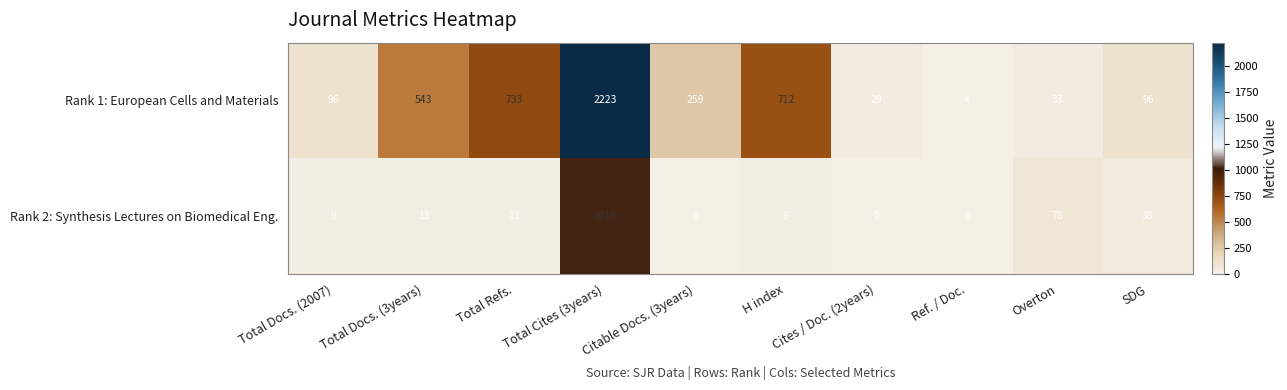

Where does the Rank 1: European Cells and Materials series first go above 259?

Total Docs. (3years)